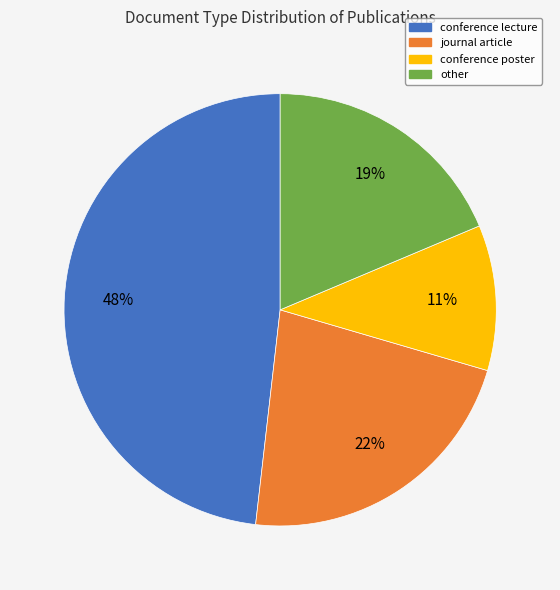

Does conference lecture account for over 50% of the chart?

No